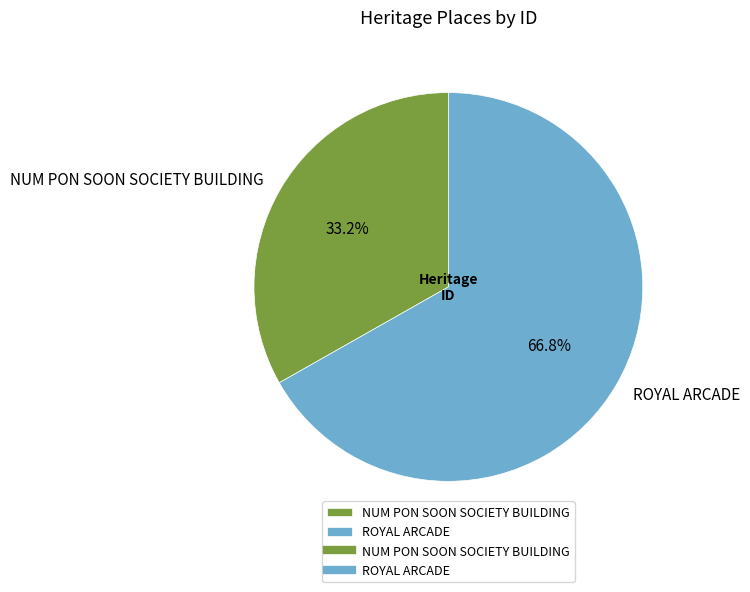

How many slices are in this pie chart?

2